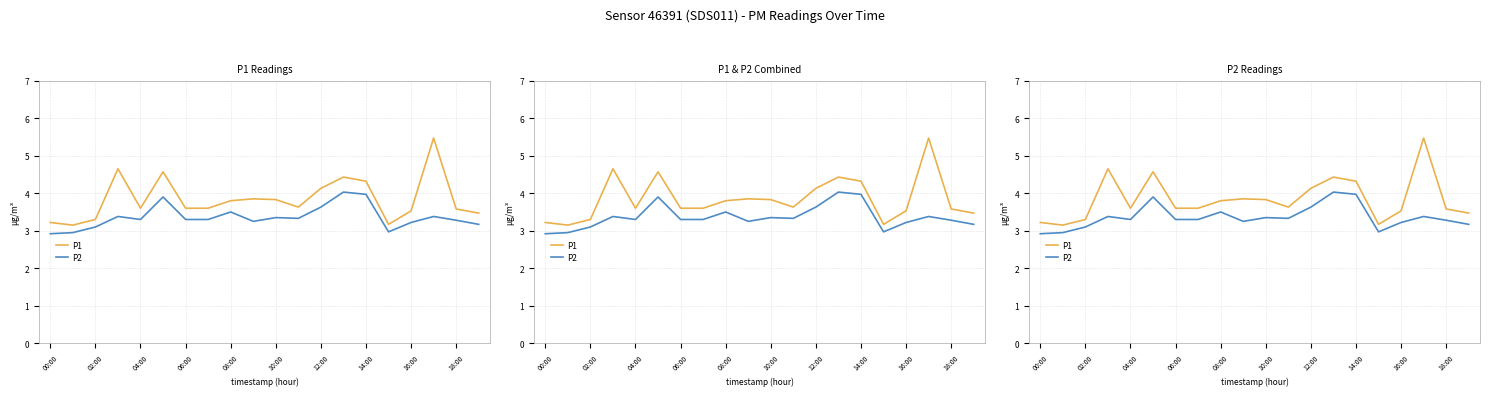

Does the chart display data point markers on the line(s)?

No